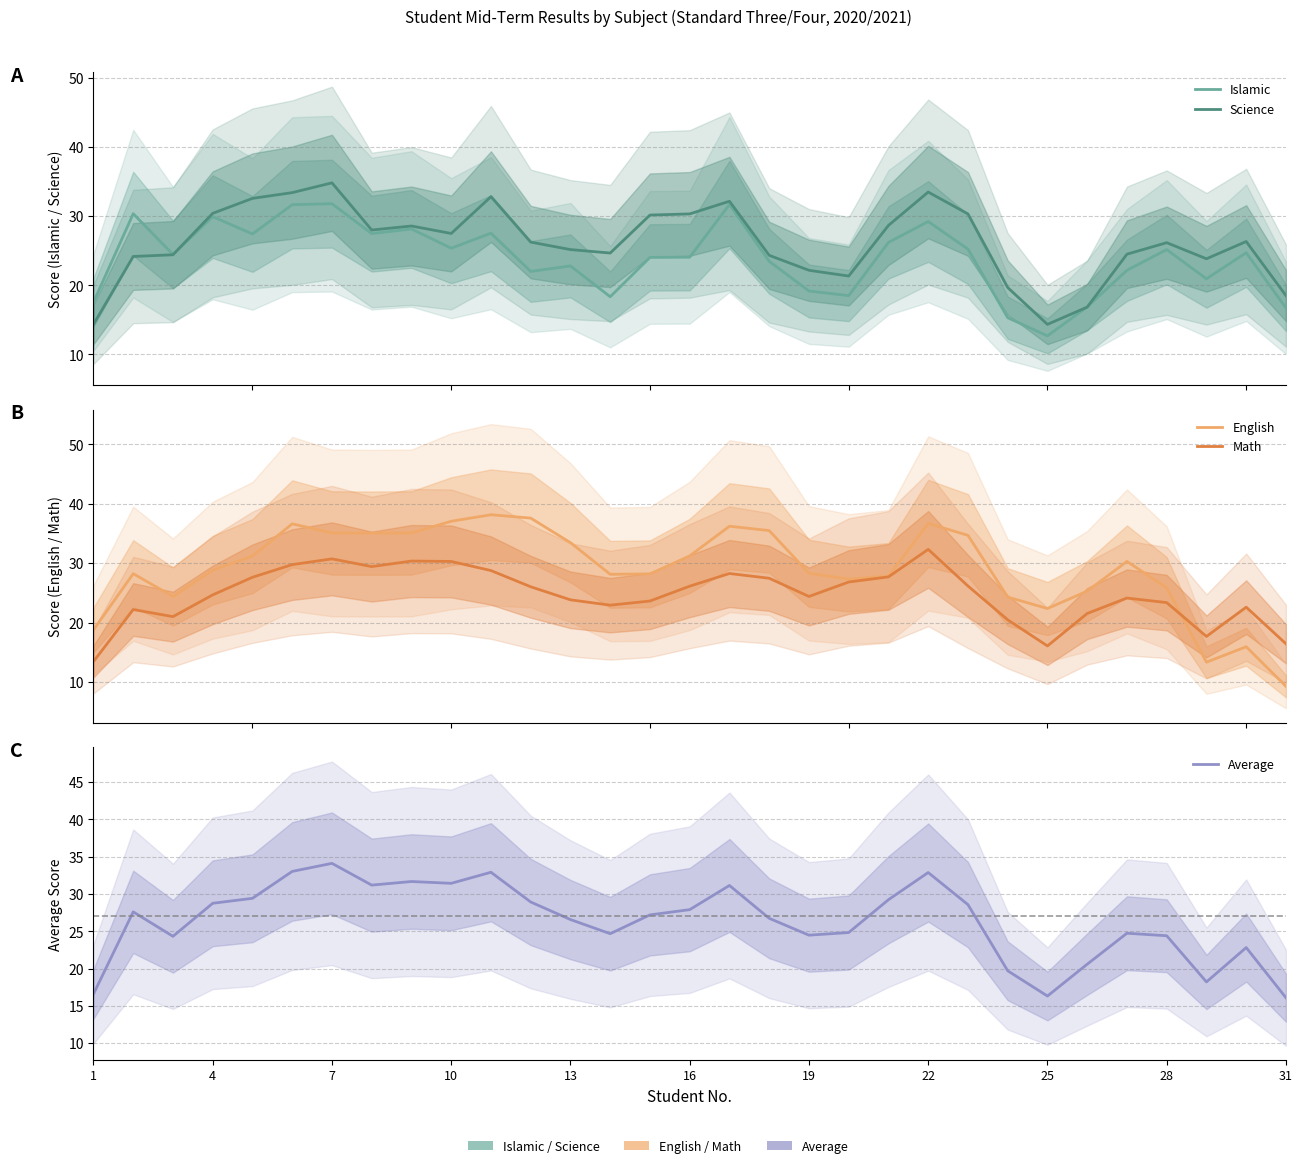

The value of Average at 13 is 12.3. True or false?

False